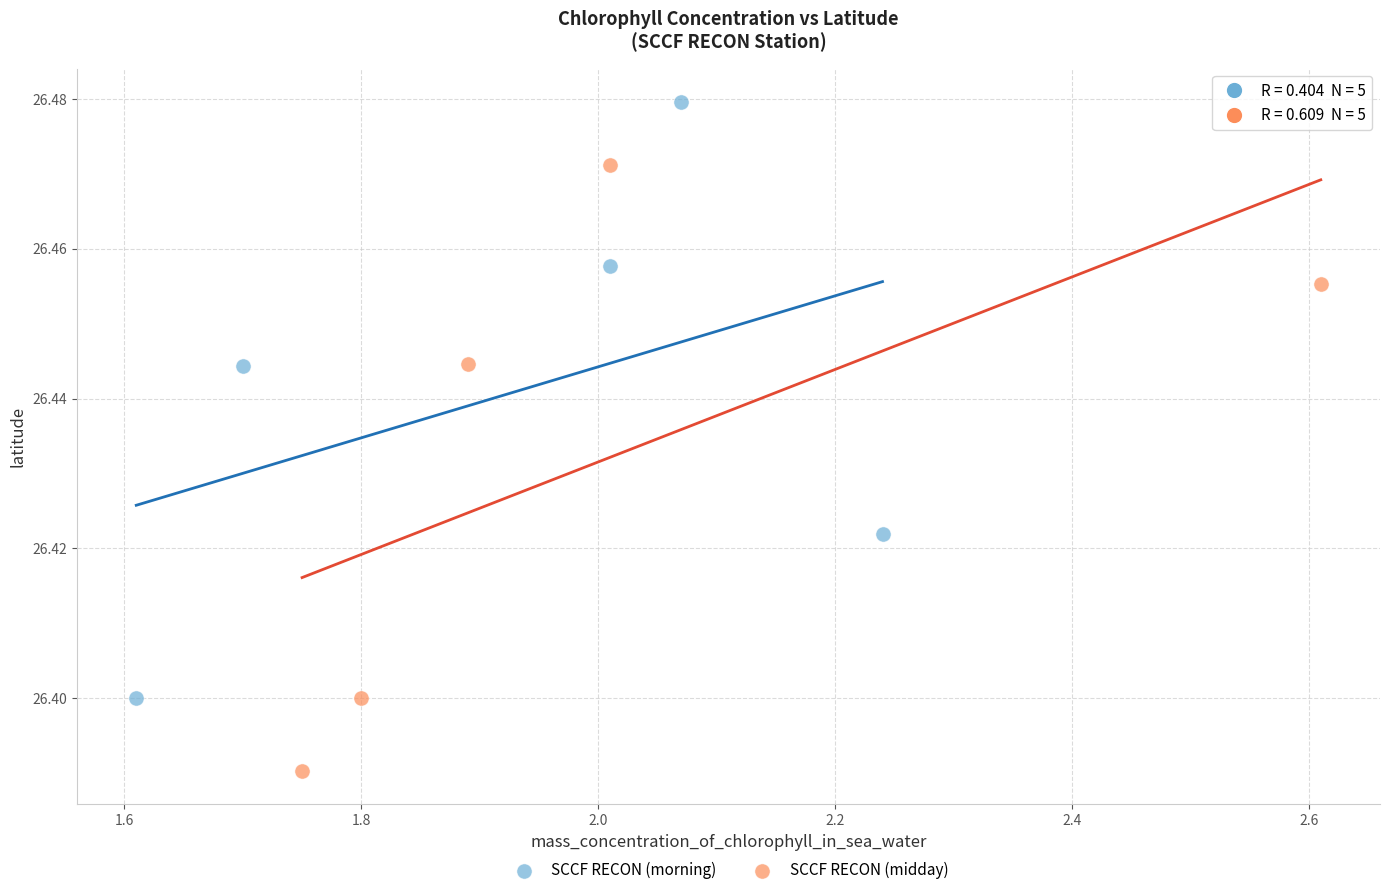

What are all the series names shown in the legend?

SCCF RECON (morning), SCCF RECON (midday)